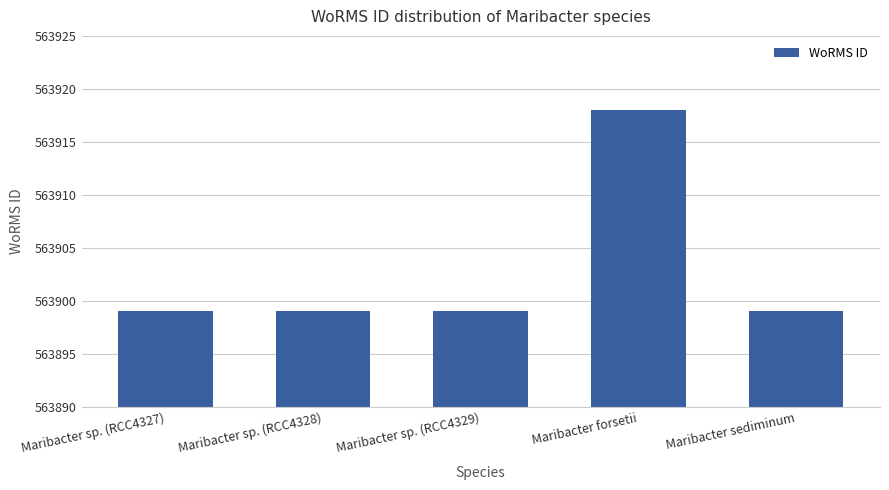

Reading left to right, what are all the values shown in this chart?

Maribacter sp. (RCC4327)=563899	Maribacter sp. (RCC4328)=563899	Maribacter sp. (RCC4329)=563899	Maribacter forsetii=563918	Maribacter sediminum=563899